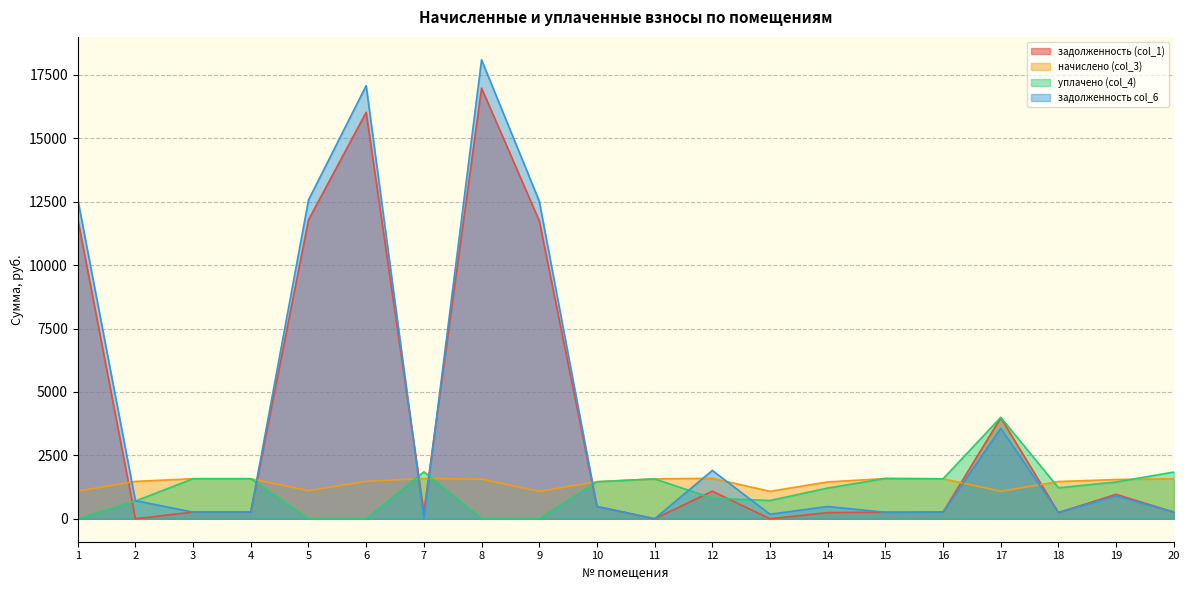

Is it true that уплачено (col_4) equals 860.6 at 3?

False